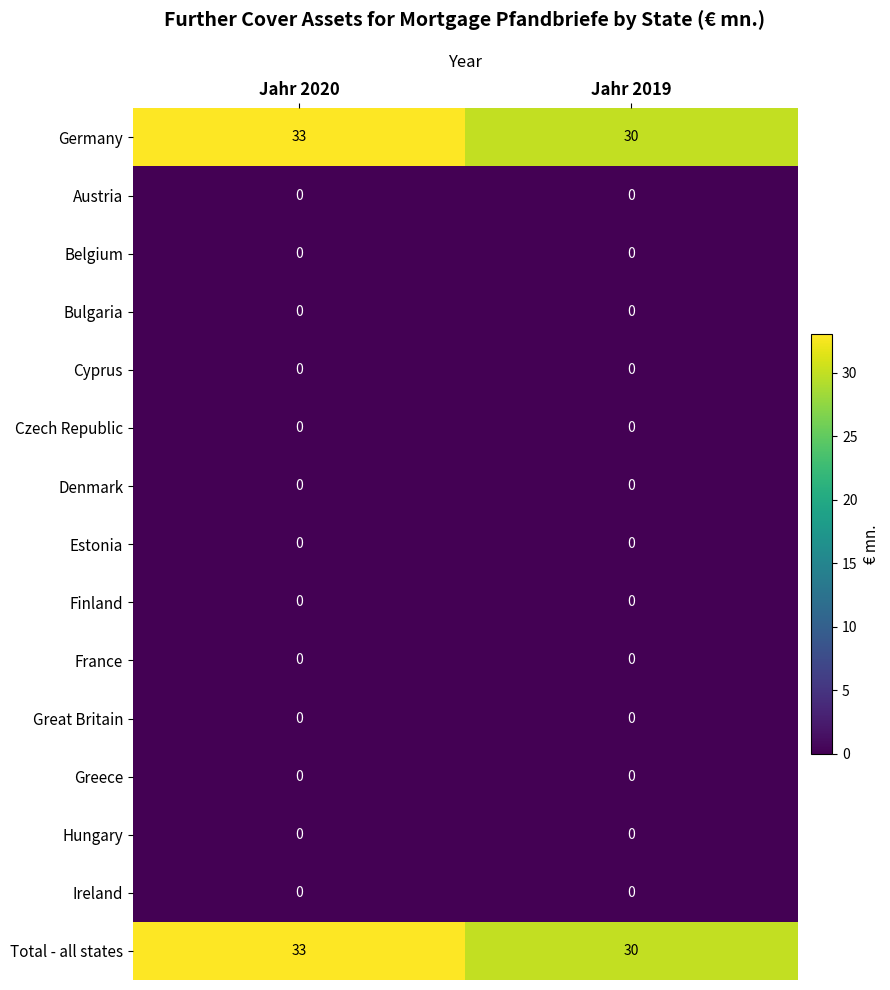

What is the spread (max minus min) of values at Jahr 2020?

33